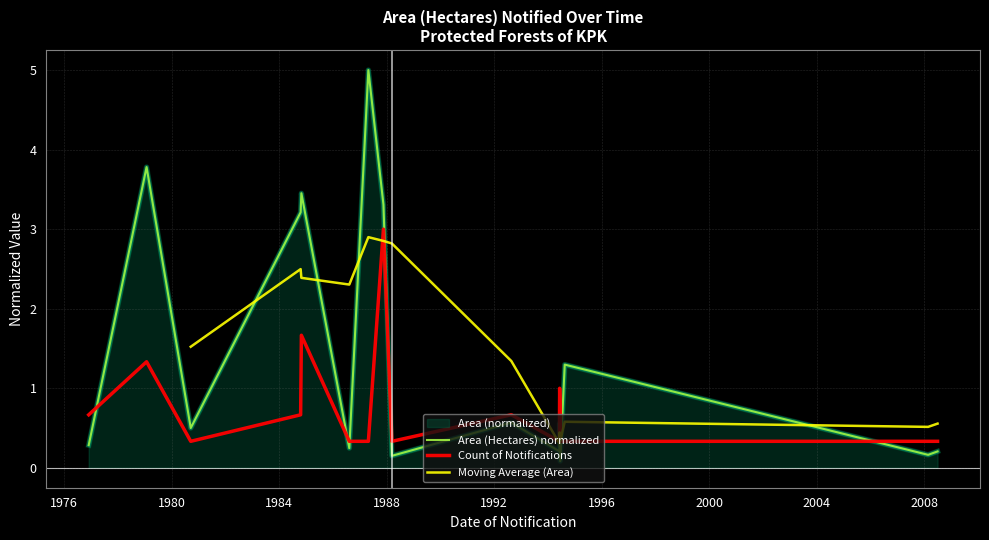

What is the value of the Area (Hectares) point at the 14th from the left?

0.1